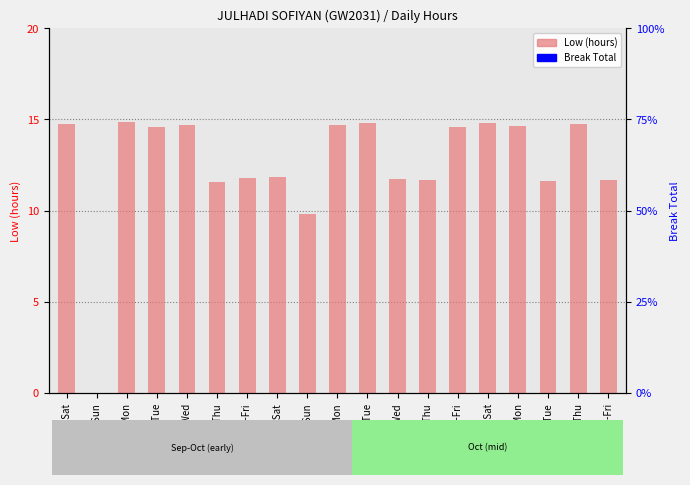

What is the maximum value shown in the chart?

14.8